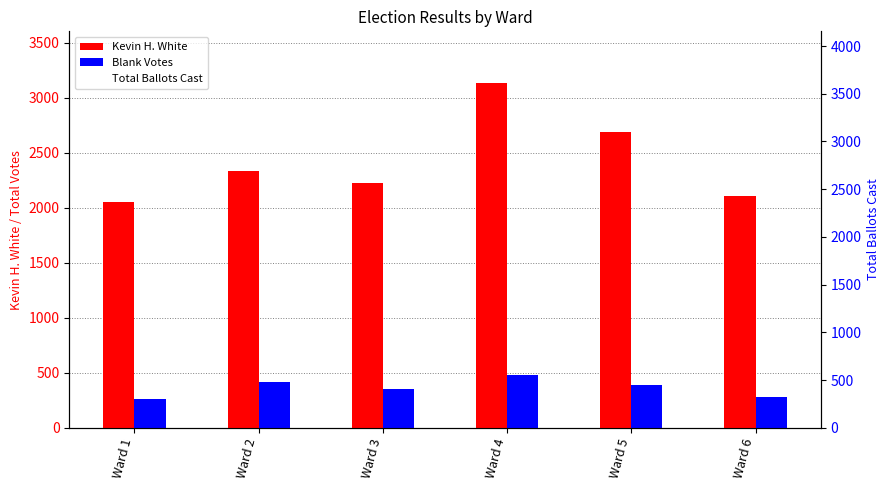

The value of Kevin H. White at Ward 1 is 2725. True or false?

False